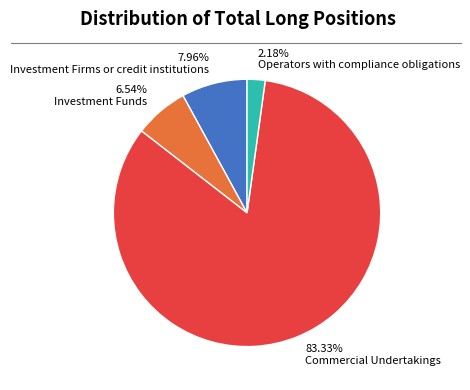

Is there any slice that represents more than half of the pie?

Yes